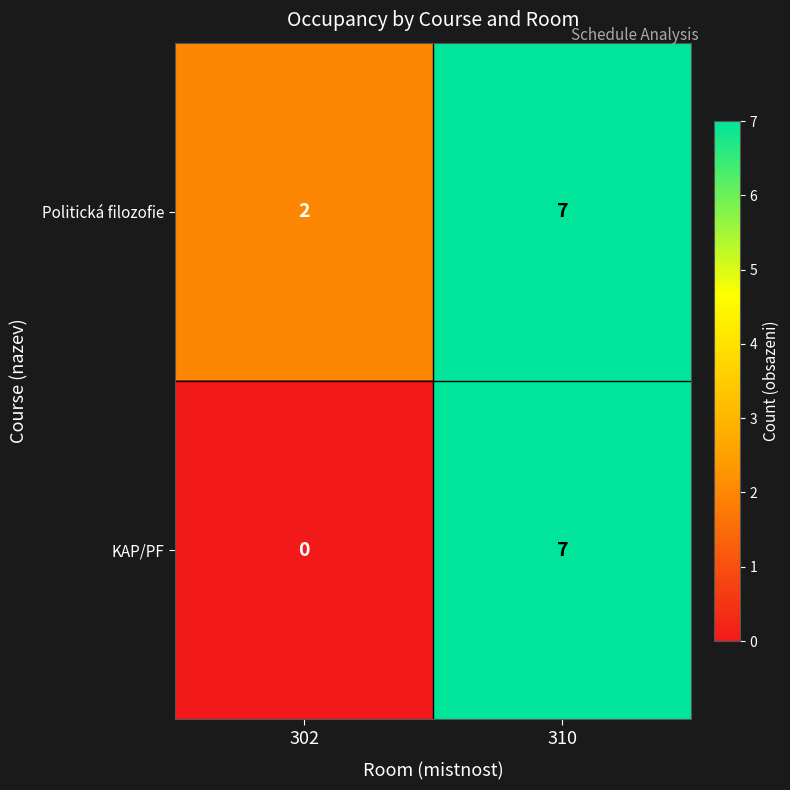

How many categories are shown in the chart?

2